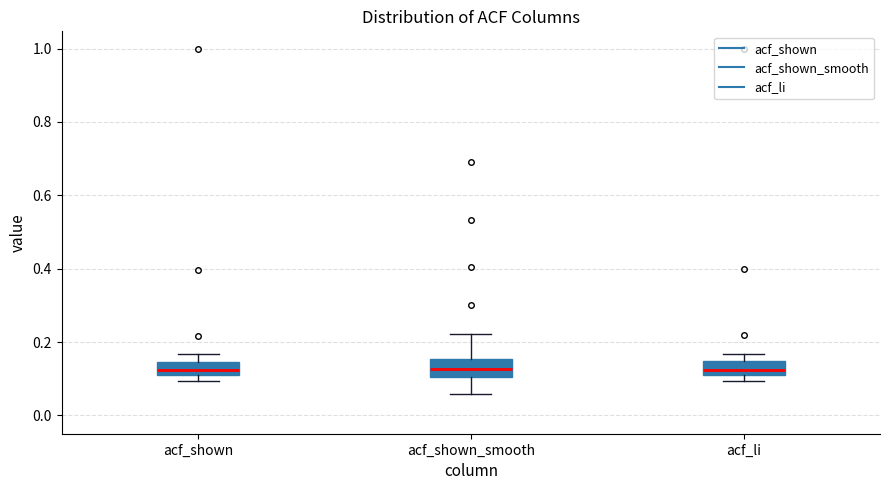

Reading left to right, transcribe this box plot: for each box, give where its median line is, the range the box spans, and where its two whiskers end, as read against the y-axis. The values are not printed on the chart, so give them approximately, as read against the axis.

acf_shown: median 0.12 (just above the box's lower edge), box 0.12 to 0.14, whiskers 0.10 to 0.16
acf_shown_smooth: median 0.12, box 0.10 to 0.16, whiskers 0.06 to 0.22
acf_li: median 0.12 (just above the box's lower edge), box 0.12 to 0.14, whiskers 0.10 to 0.16